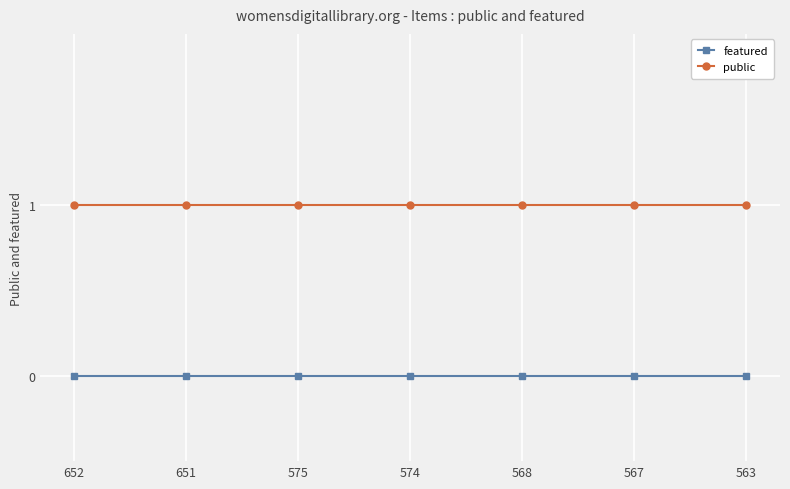

Rank the series by their average value, from highest to lowest.

public, featured